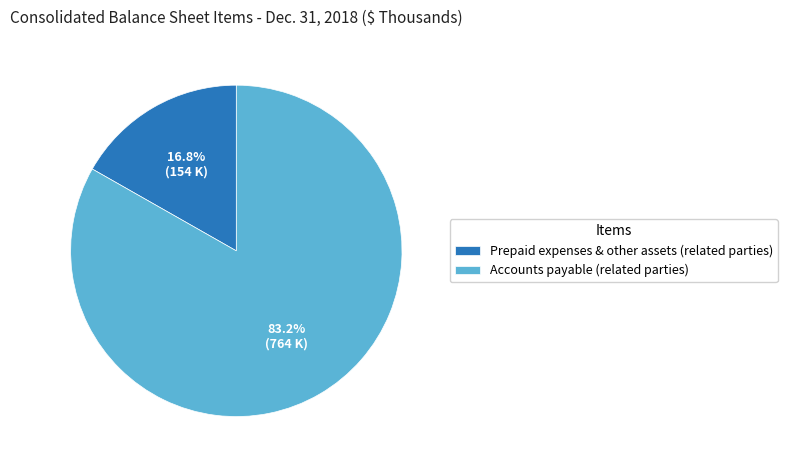

Is there any slice that represents more than half of the pie?

Yes